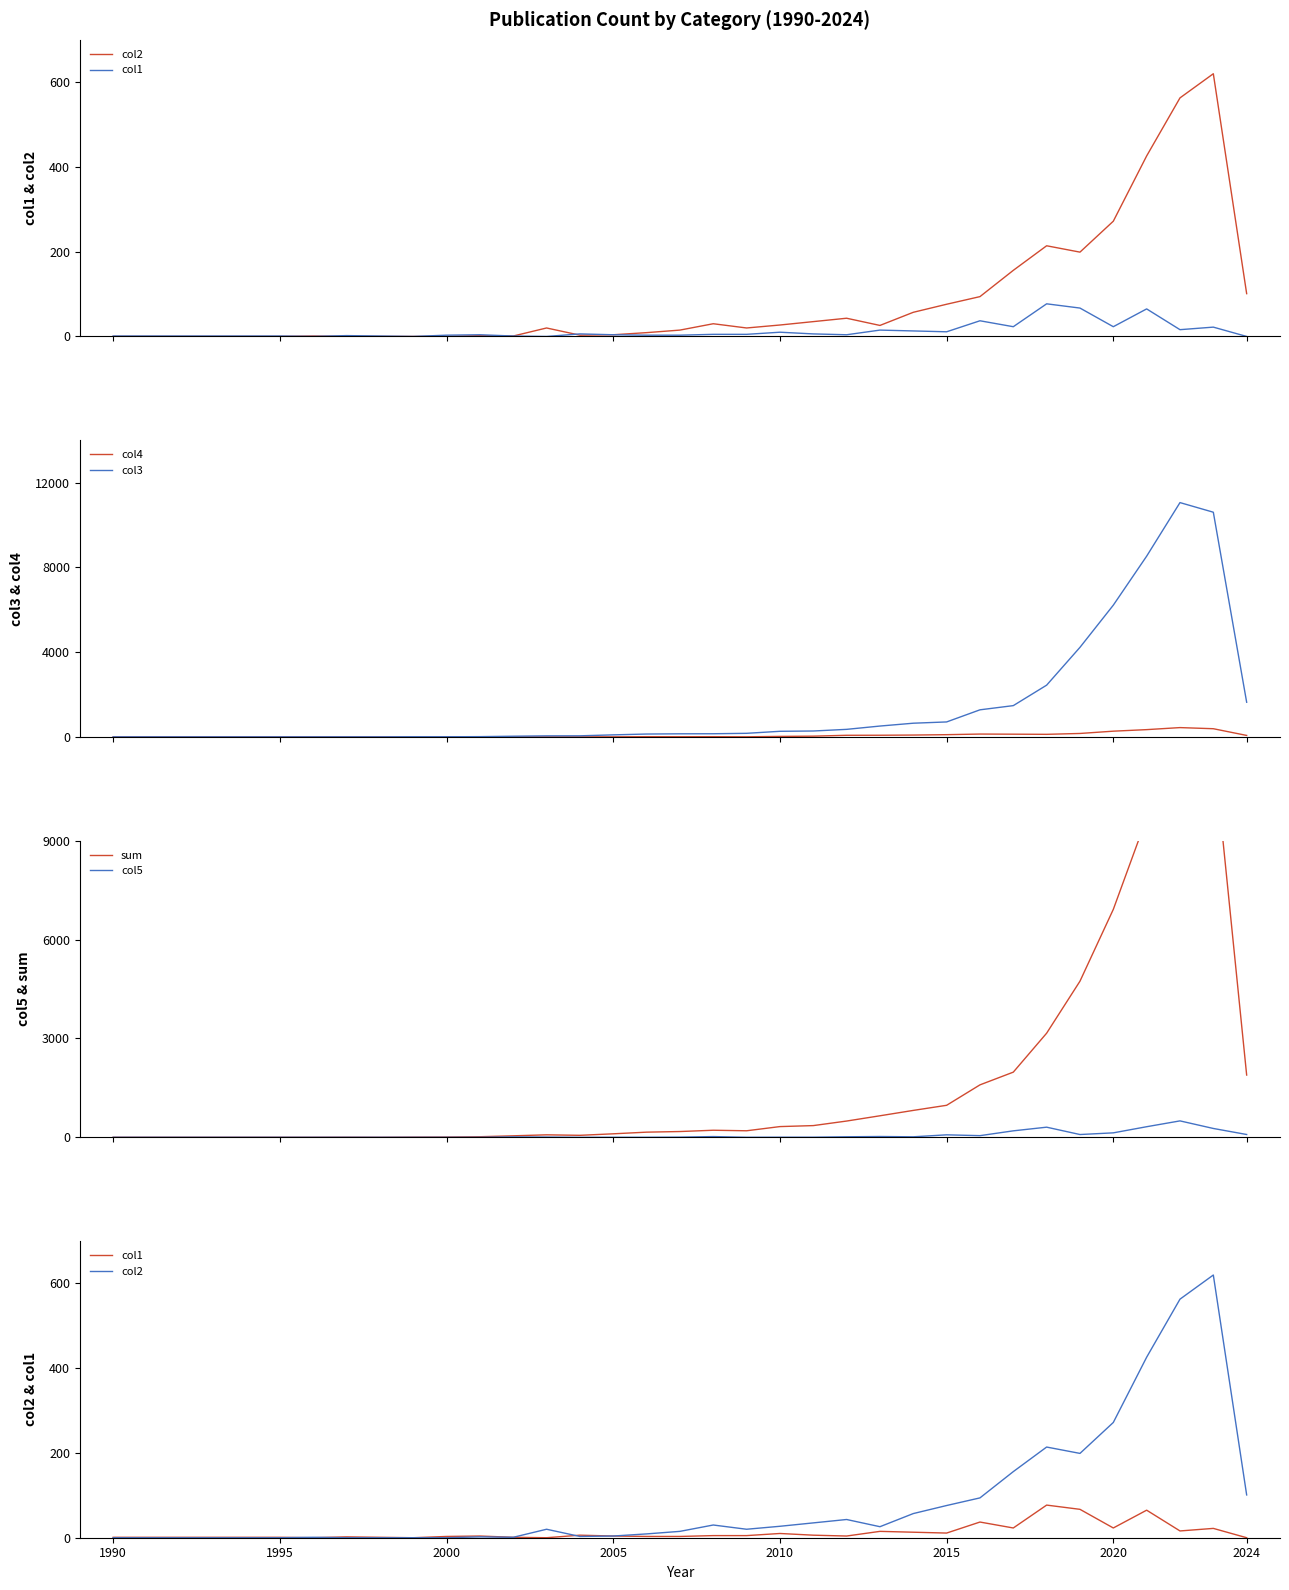

What is the difference between the col3 values at 2020 and 2024?

4582